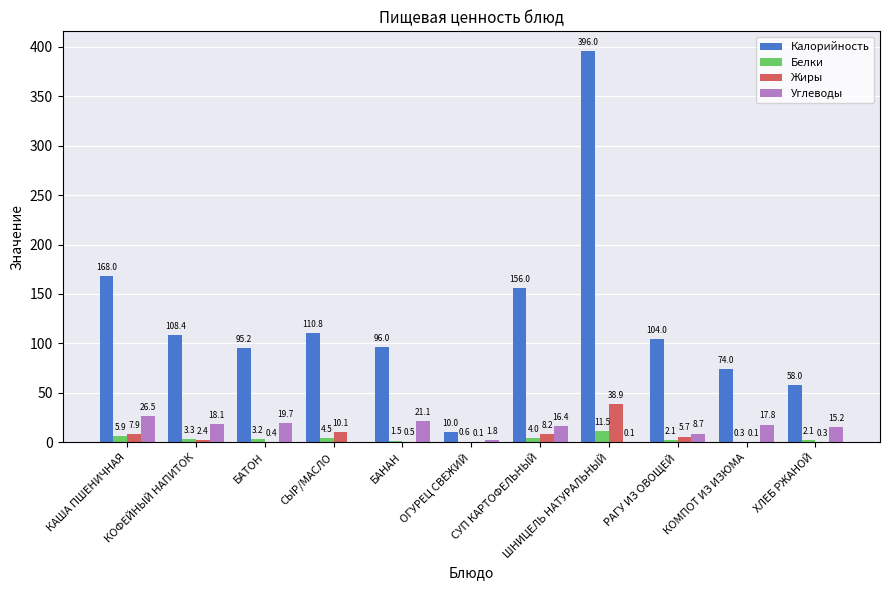

What is the total value across all series at ОГУРЕЦ СВЕЖИЙ?

12.5